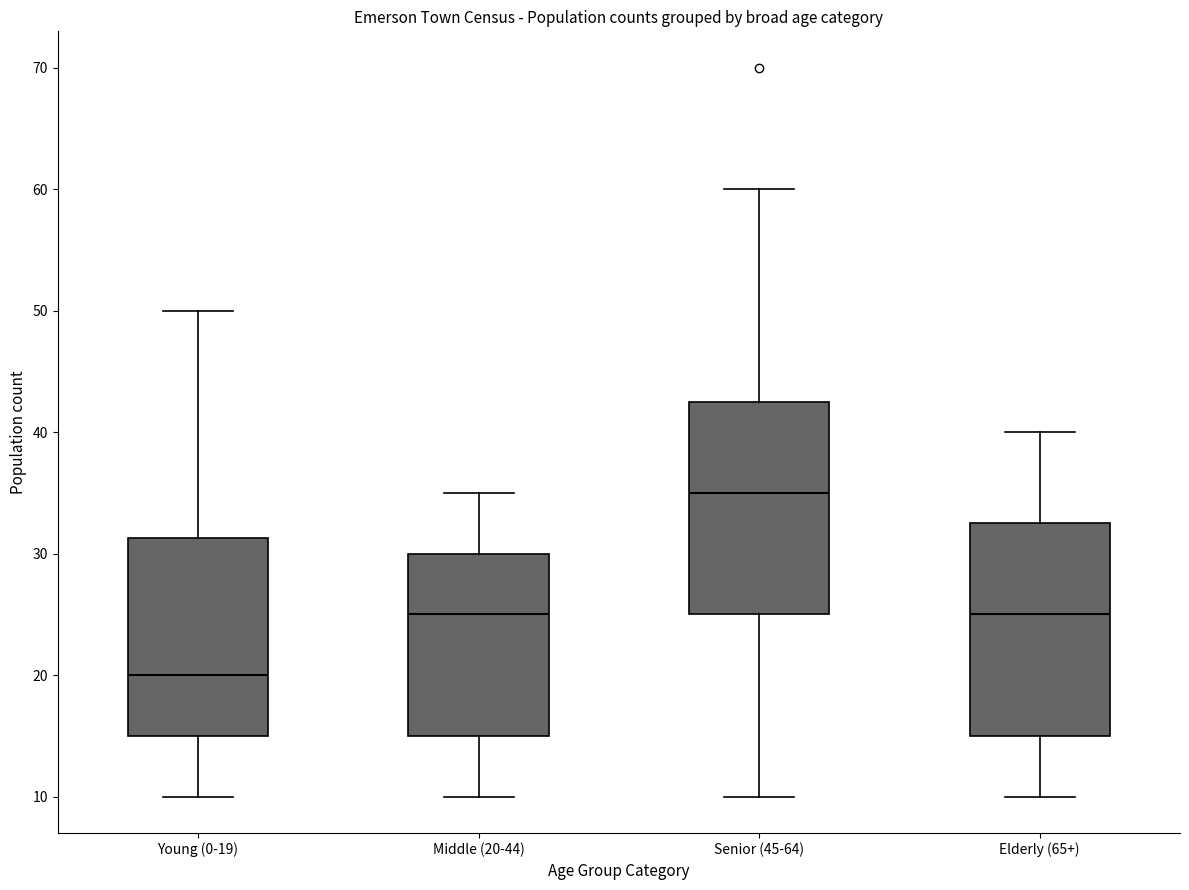

Reading left to right, transcribe this box plot: for each box, give where its median line is, the range the box spans, and where its two whiskers end, as read against the y-axis. The values are not printed on the chart, so give them approximately, as read against the axis.

Young (0-19): median 20, box 15 to 31, whiskers 10 to 50
Middle (20-44): median 25, box 15 to 30, whiskers 10 to 35
Senior (45-64): median 35, box 25 to 43, whiskers 10 to 60
Elderly (65+): median 25, box 15 to 33, whiskers 10 to 40